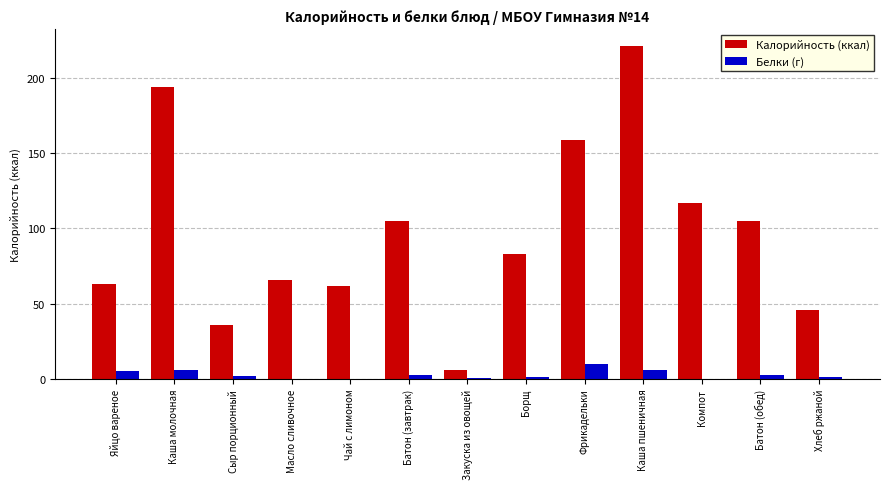

What is the sum of all Белки (г) values?

39.1